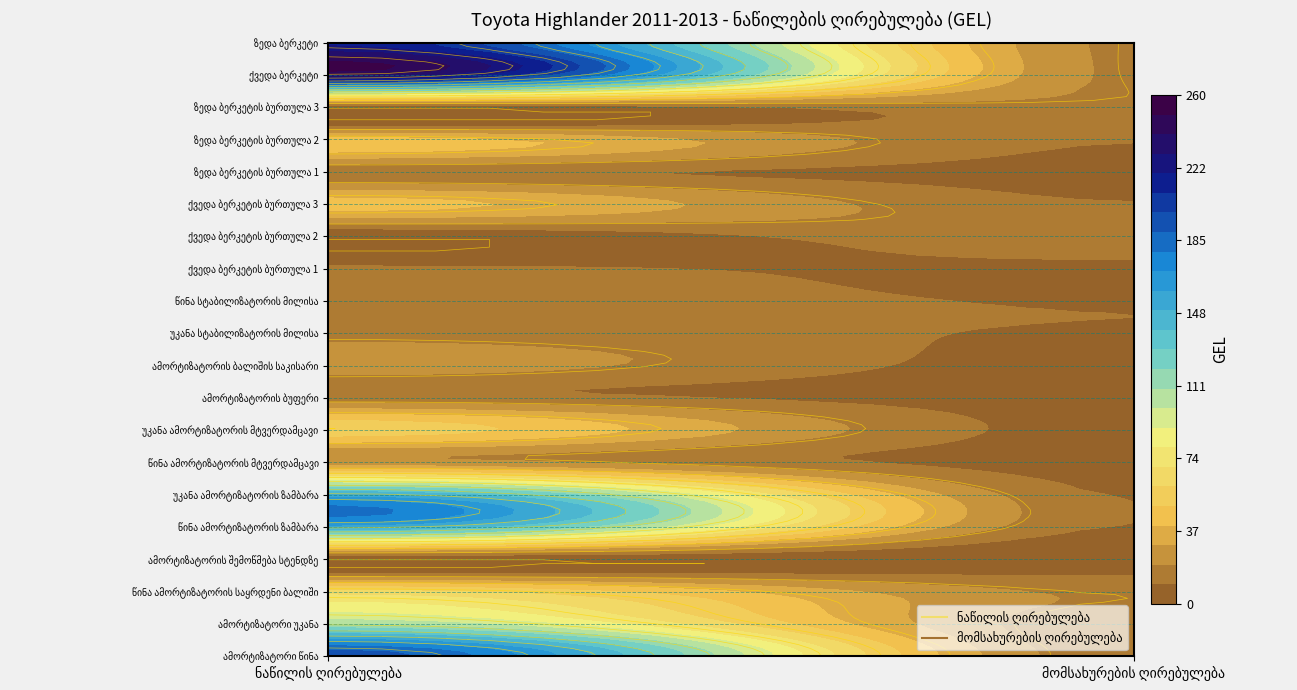

Reading left to right, list all the values displayed in this chart.

ამორტიზატორი წინა: 196.3	12.7
ამორტიზატორი უკანა: 109.1	12.7
წინა ამორტიზატორის საყრდენი ბალიში: 63.5	17.8
ამორტიზატორის შემოწმება სტენდზე: 0.0	2.0
წინა ამორტიზატორის ზამბარა: 152.7	9.1
უკანა ამორტიზატორის ზამბარა: 152.7	9.1
წინა ამორტიზატორის მტვერდამცავი: 23.8	5.5
უკანა ამორტიზატორის მტვერდამცავი: 55.5	5.5
ამორტიზატორის ბუფერი: 13.9	5.5
ამორტიზატორის ბალიშის საკისარი: 25.8	5.5
უკანა სტაბილიზატორის მილისა: 15.9	9.1
წინა სტაბილიზატორის მილისა: 15.9	9.1
ქვედა ბერკეტის ბურთულა 1: 11.9	7.1
ქვედა ბერკეტის ბურთულა 2: 0.0	17.8
ქვედა ბერკეტის ბურთულა 3: 43.6	10.7
ზედა ბერკეტის ბურთულა 1: 11.9	7.1
ზედა ბერკეტის ბურთულა 2: 43.6	10.7
ზედა ბერკეტის ბურთულა 3: 0.0	17.8
ქვედა ბერკეტი: 240.0	17.8
ზედა ბერკეტი: 218.2	17.8